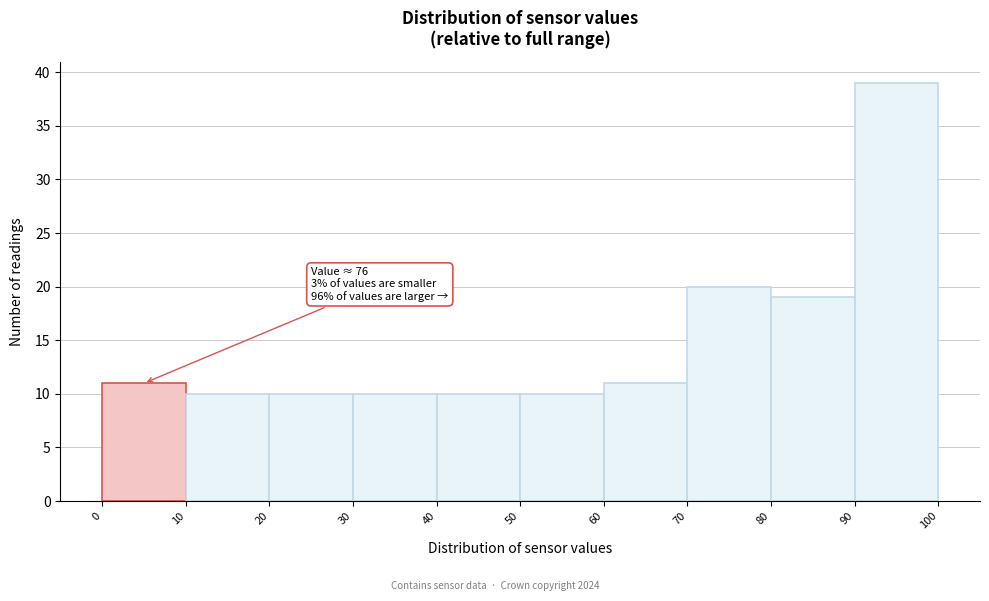

Which range on the x-axis has the tallest bar?

90 to 100